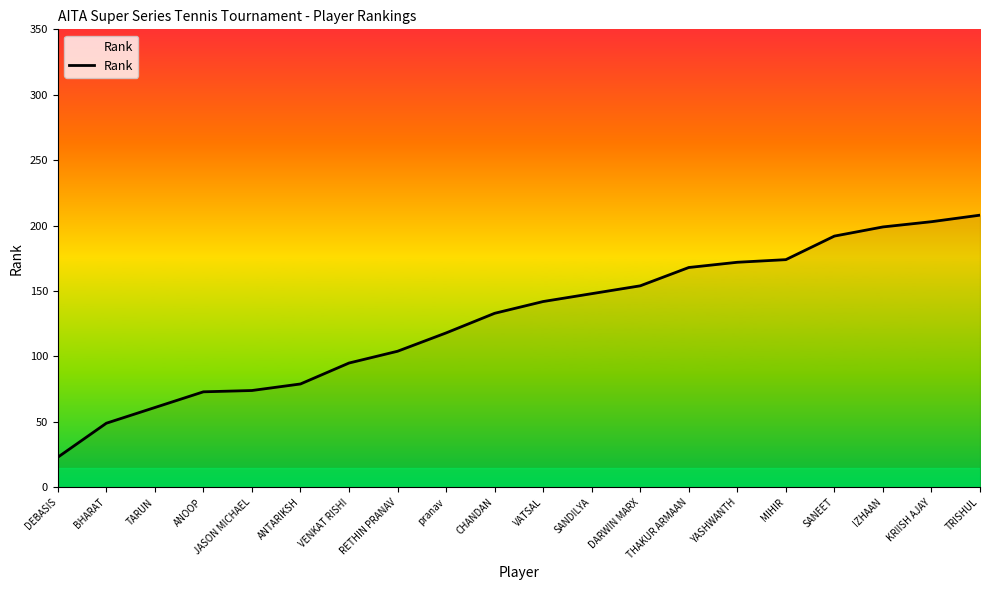

How many values are below 142?

10